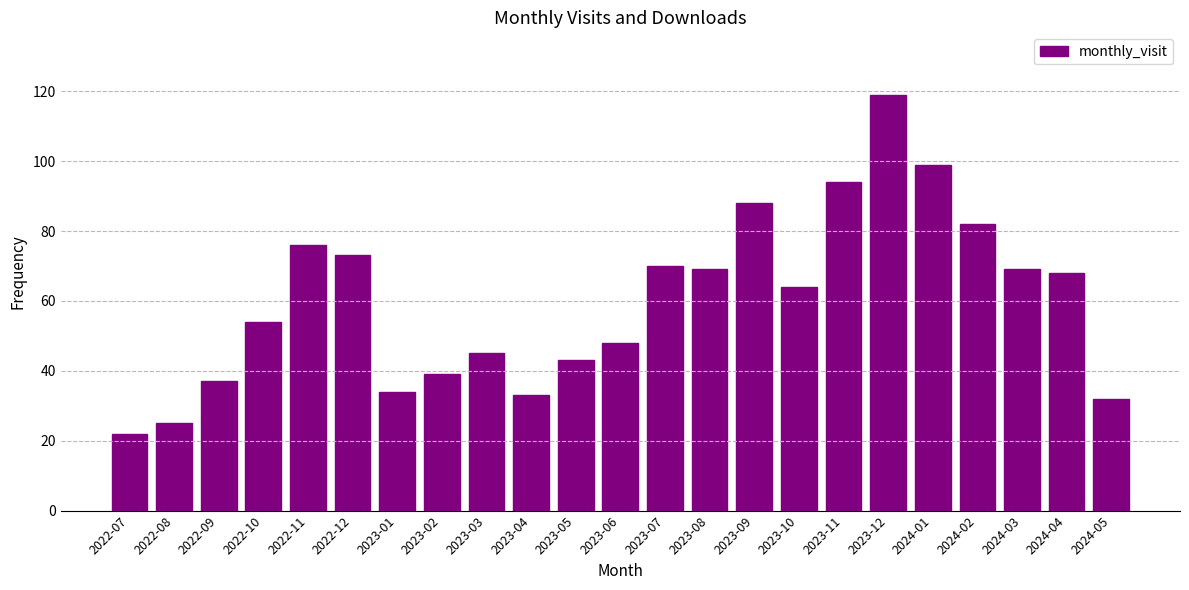

What is the smallest value displayed?

22